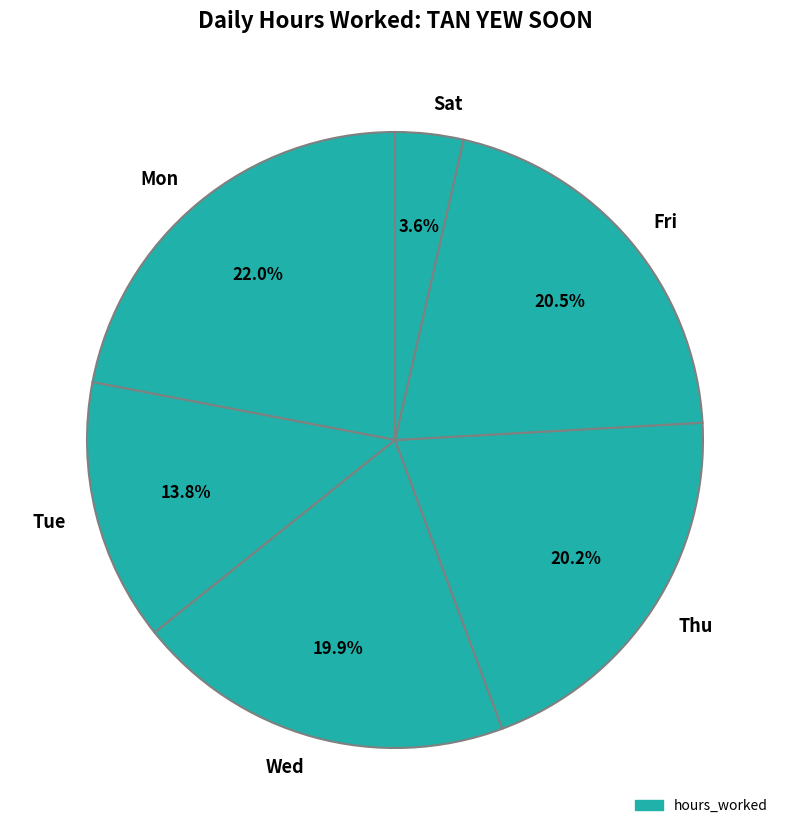

Approximately how many times larger is the value at Tue compared to Mon?

0.6